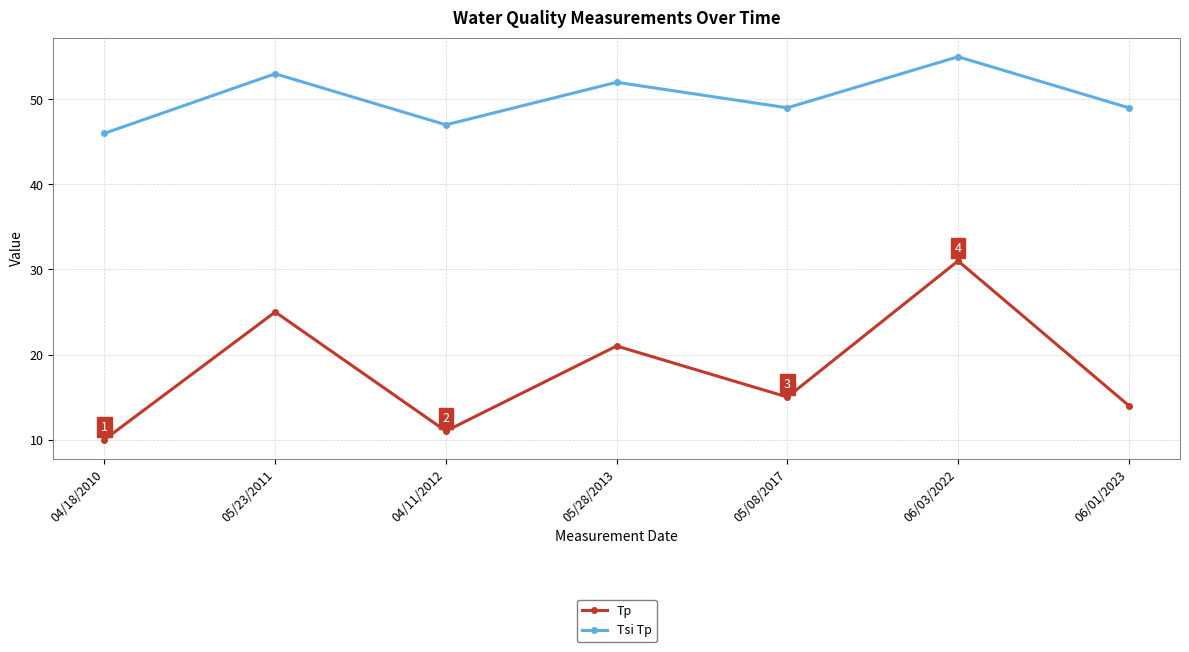

Count the number of data series in this chart.

2